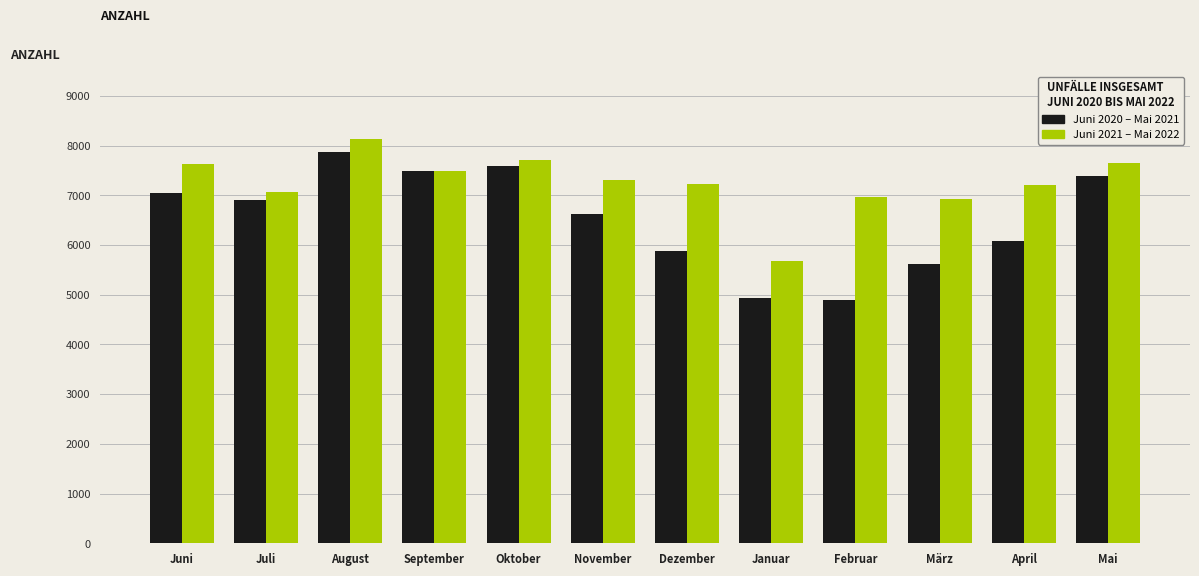

At which category does the chart reach its peak across all series?

August